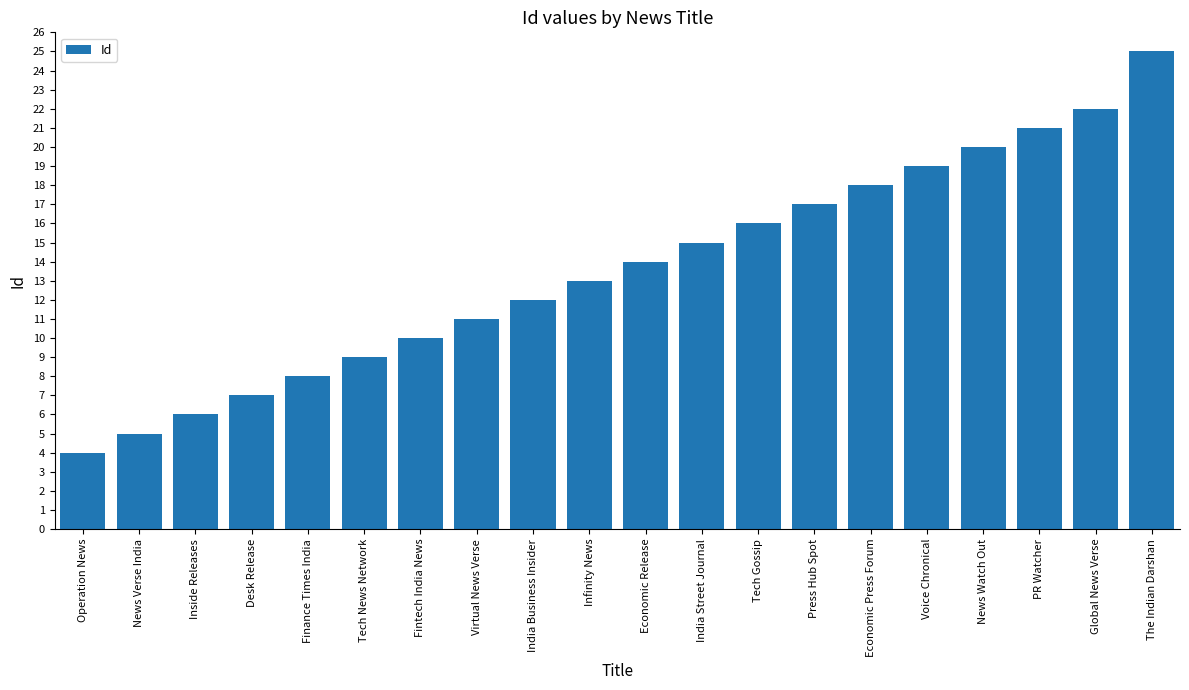

List the labels in order of value, largest first.

The Indian Darshan, Global News Verse, PR Watcher, News Watch Out, Voice Chronical, Economic Press Forum, Press Hub Spot, Tech Gossip, India Street Journal, Economic Release, Infinity News, India Business Insider, Virtual News Verse, Fintech India News, Tech News Network, Finance Times India, Desk Release, Inside Releases, News Verse India, Operation News